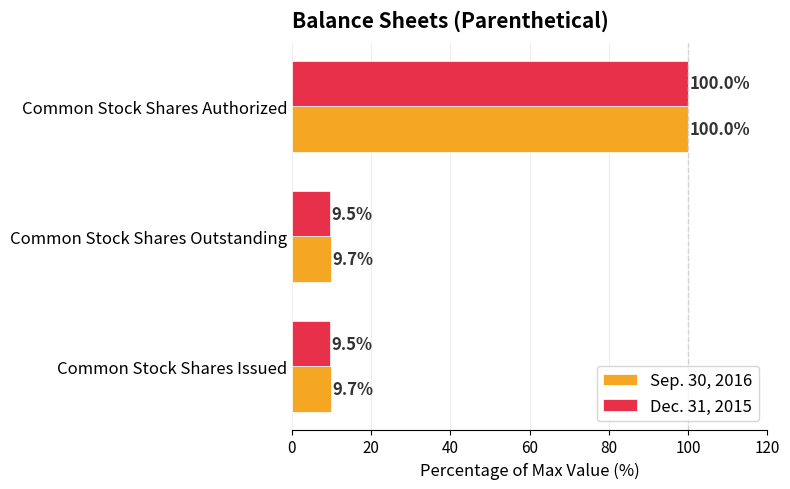

True or false: Sep. 30, 2016 has a value of 53.4 at Common Stock Shares Authorized.

False